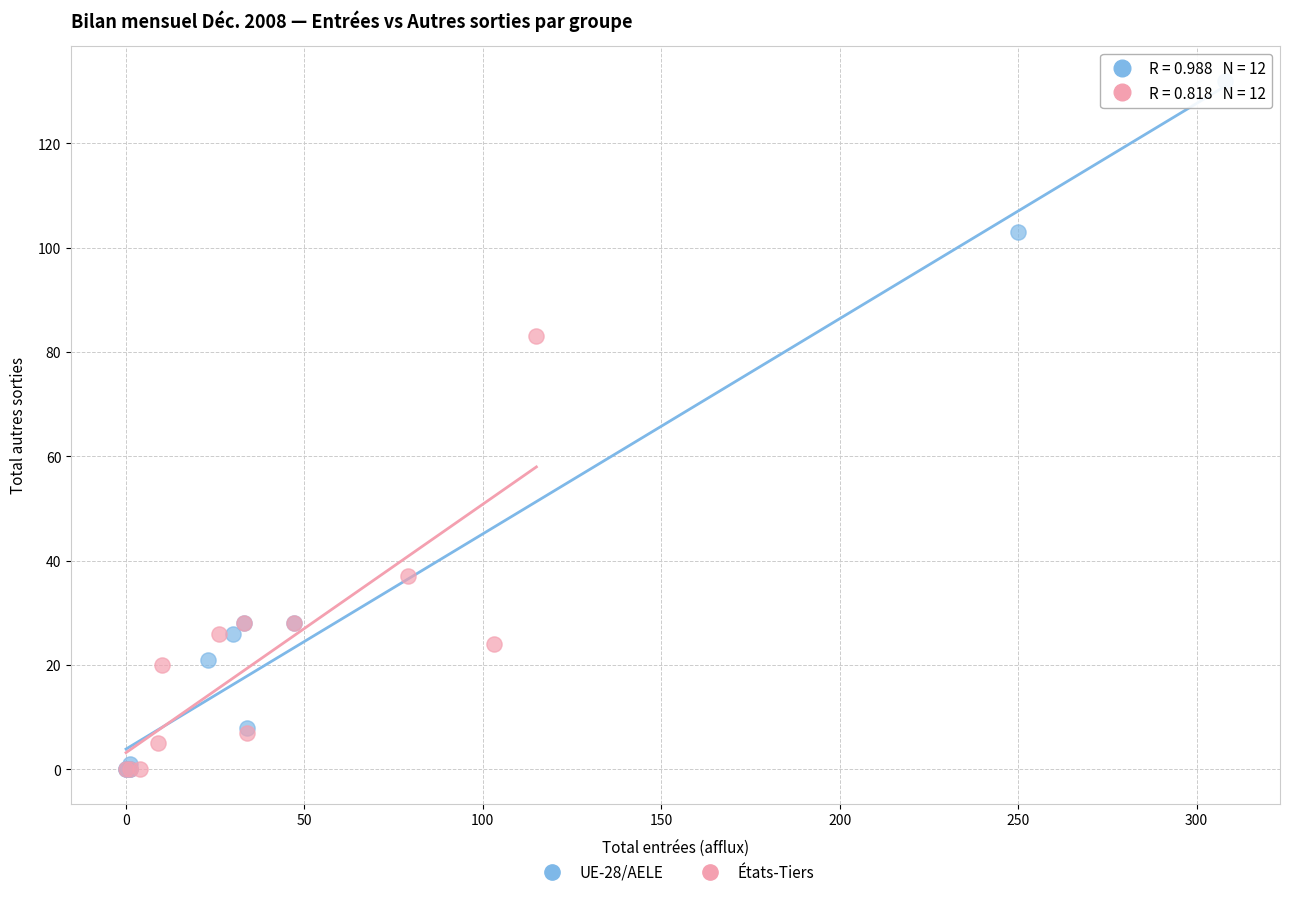

Which series reaches the maximum Y coordinate?

UE-28/AELE